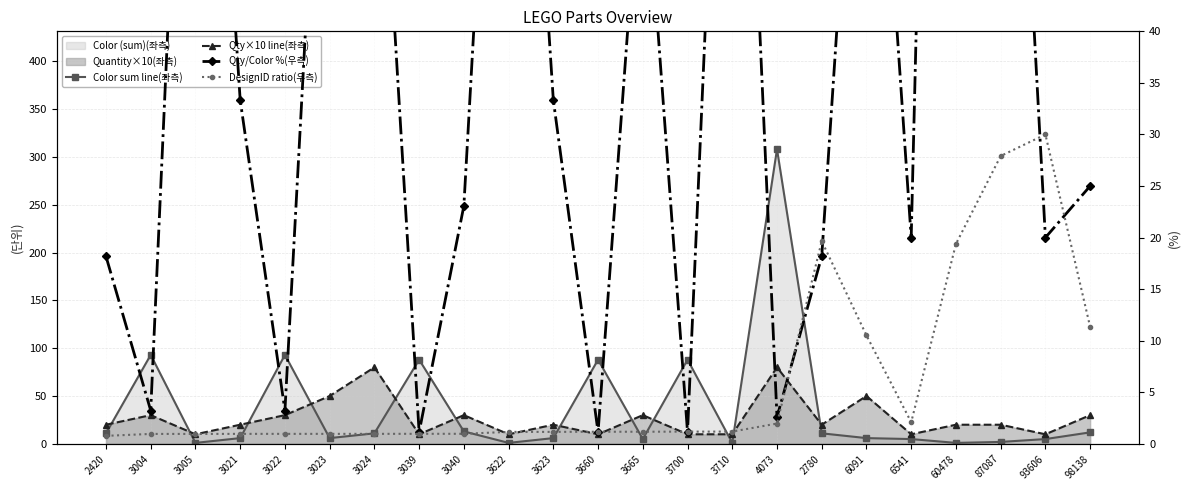

What position from the left is 3040?

9